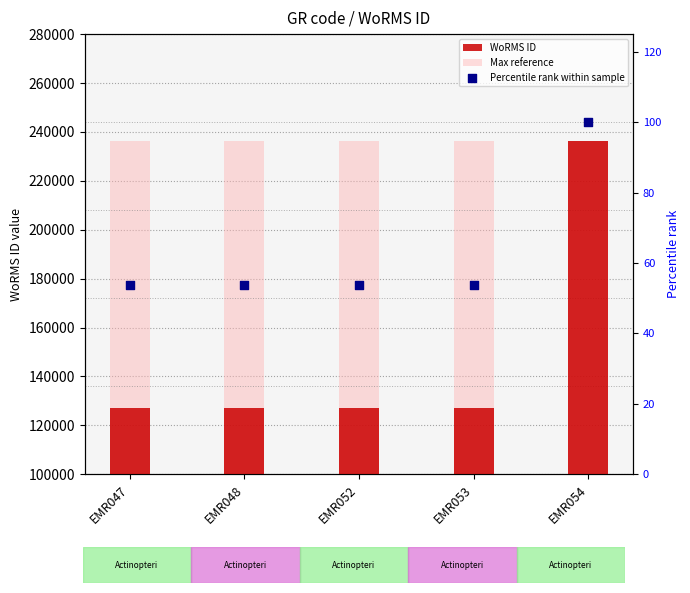

At how many categories does at least one series exceed 202032?

5